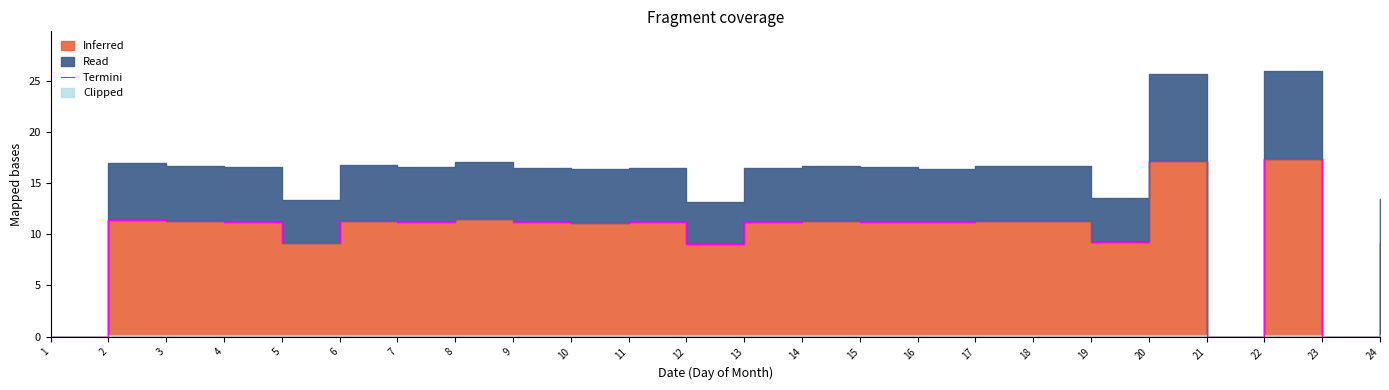

What is the change in value from 19 to 21?

-9.2